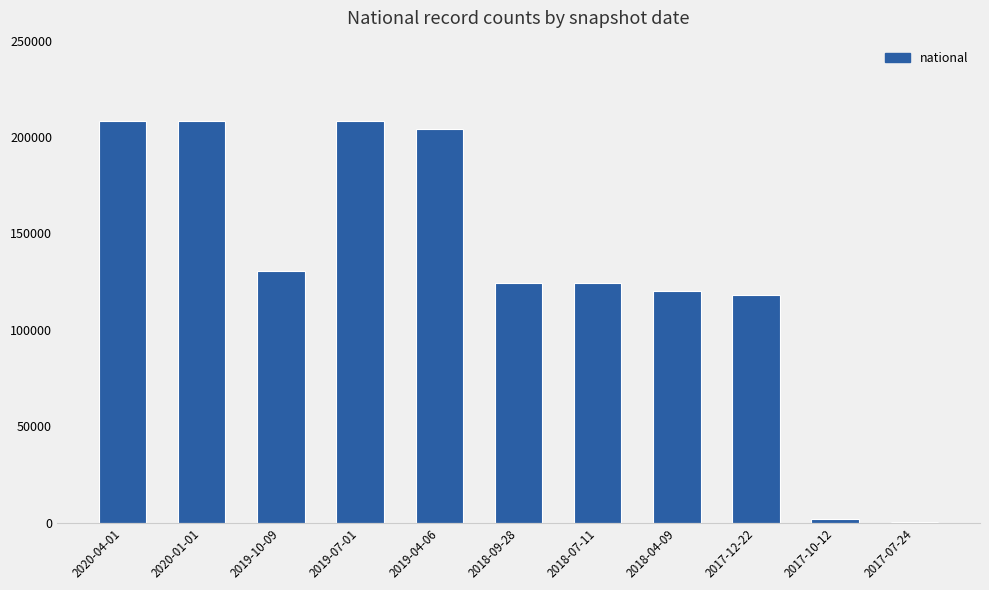

Reading left to right, list all the values displayed in this chart.

208117	208117	130522	208117	204036	124154	124154	120041	117963	1835	163